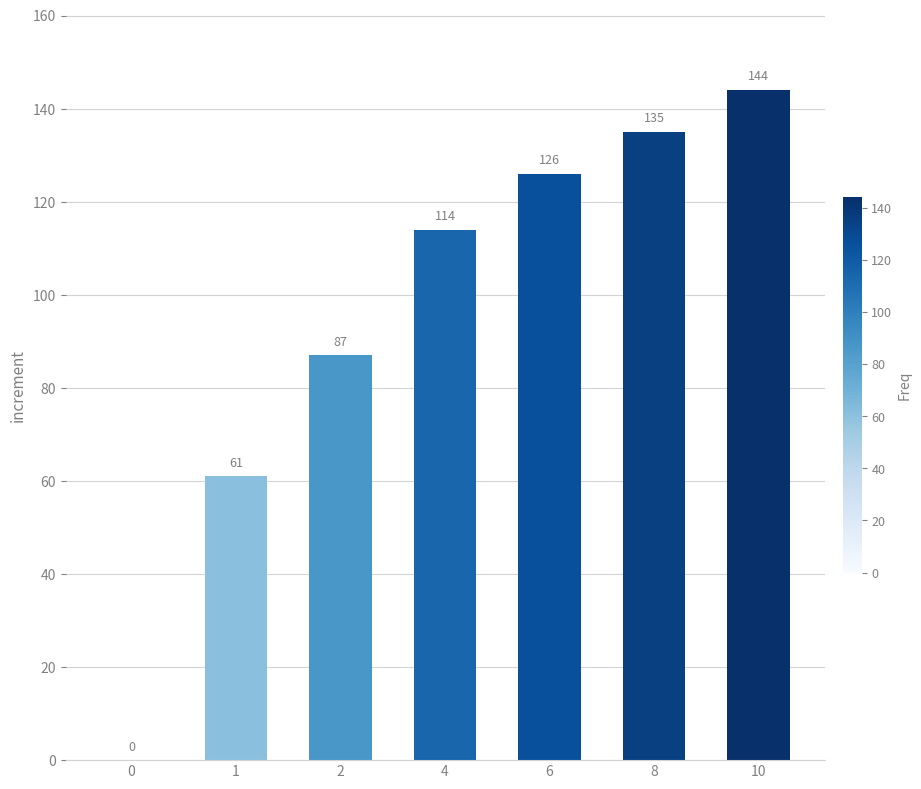

What is the greatest value displayed?

144